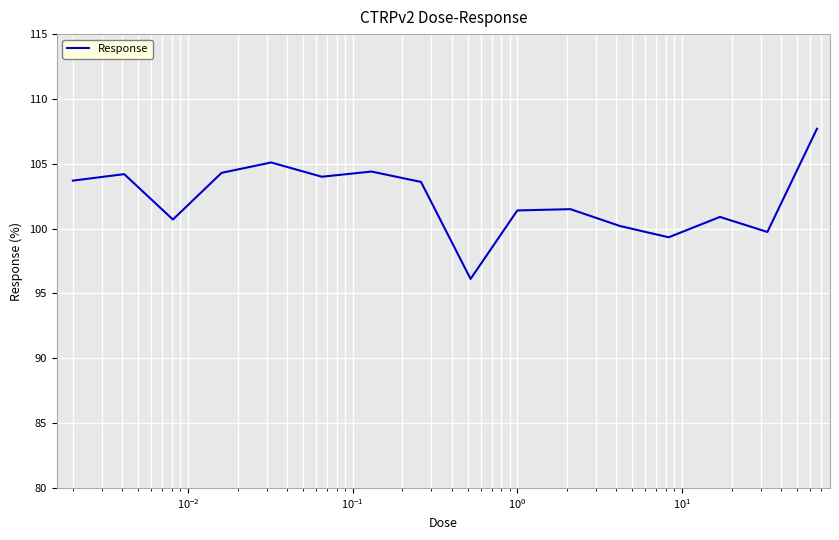

What is the maximum value shown in the chart?

107.7